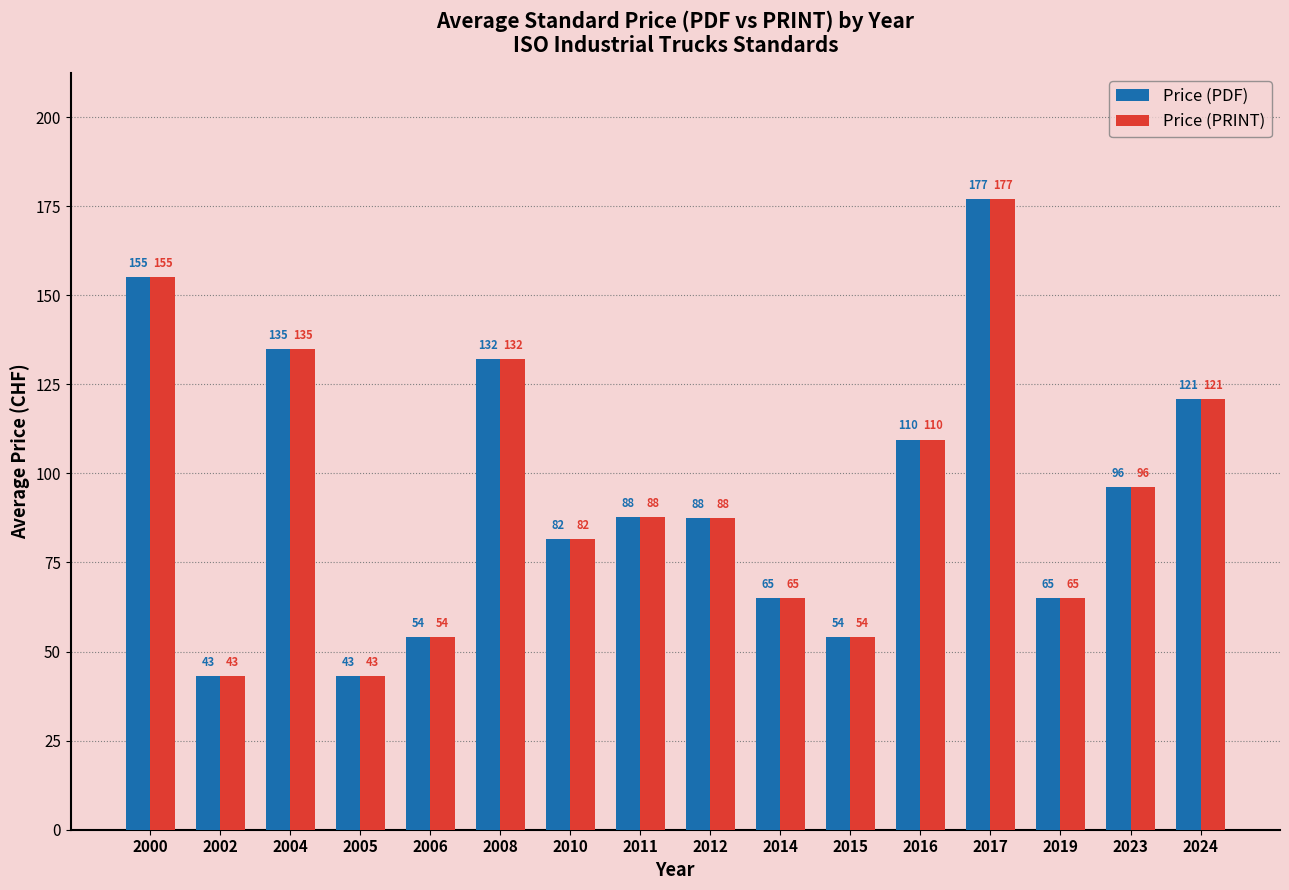

The value of Price (PDF) at 2002 is 43.0. True or false?

True